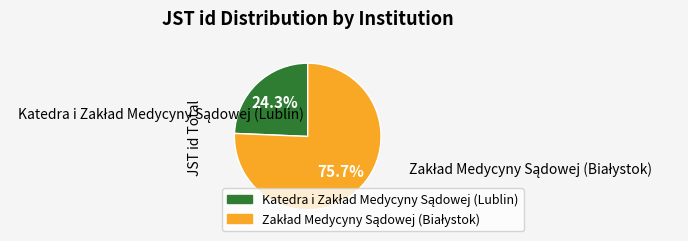

Does any single category account for the majority?

Yes